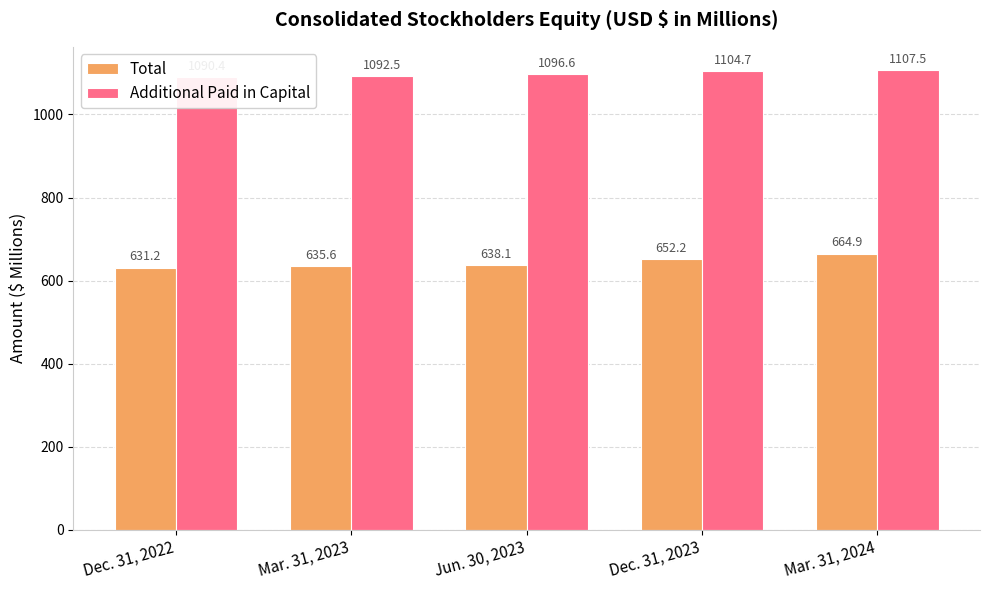

Which series changed the most between Dec. 31, 2022 and Mar. 31, 2023?

Total